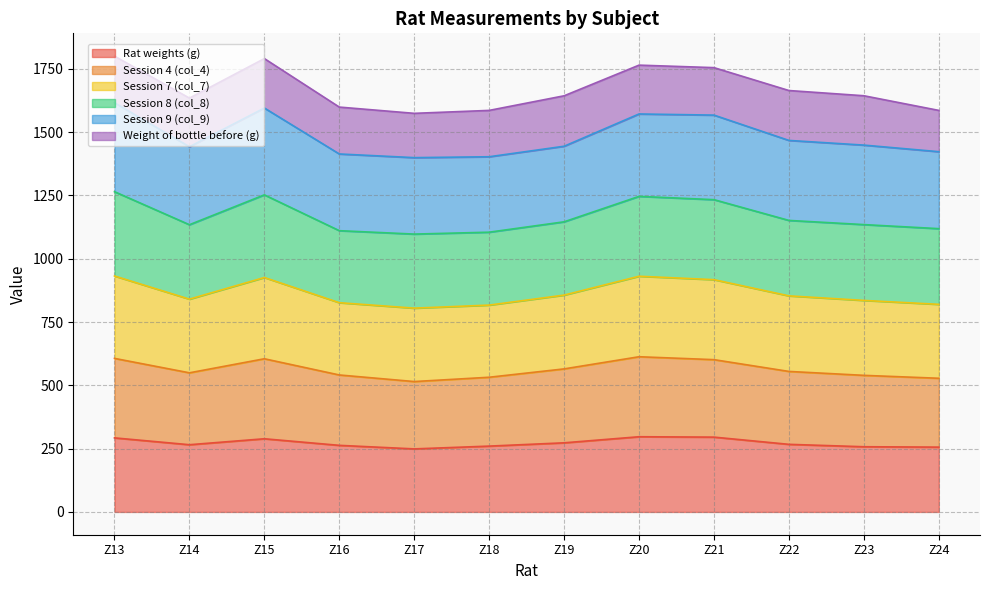

Where is the first local maximum for Session 4 (col_4)?

Z15